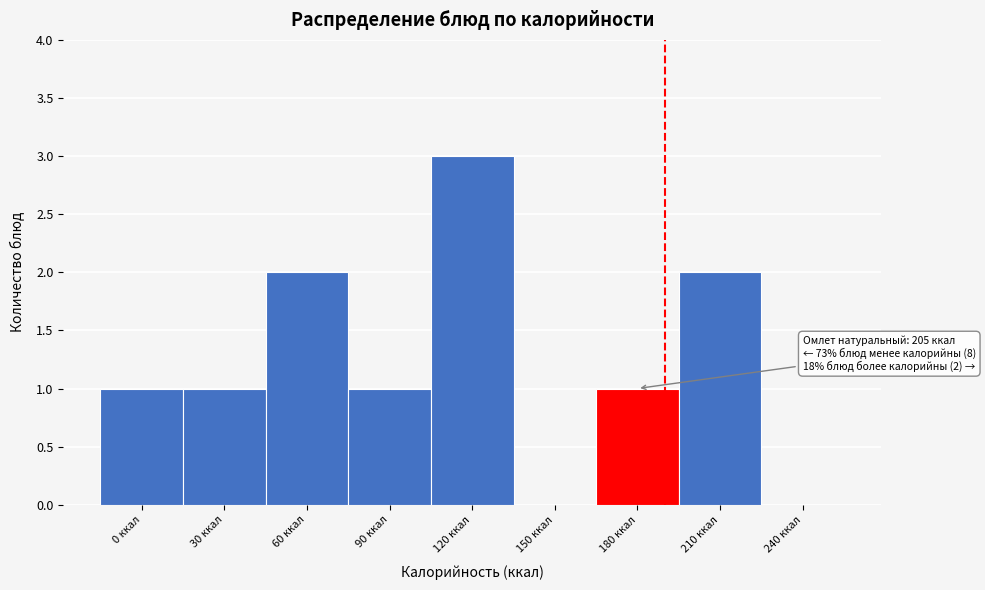

Reading left to right, list all the values displayed in this chart.

0 ккал=1	30 ккал=1	60 ккал=2	90 ккал=1	120 ккал=3	150 ккал=0	180 ккал=1	210 ккал=2	240 ккал=0